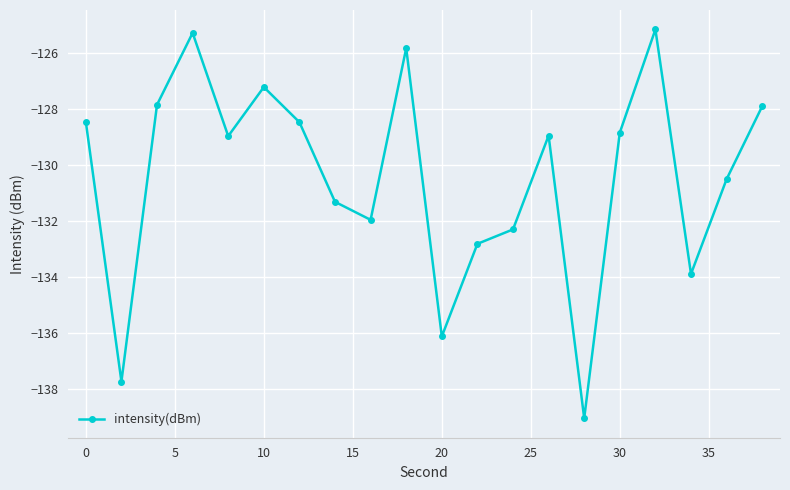

How many interior local valleys (lower than both neighbors) does the data have?

6